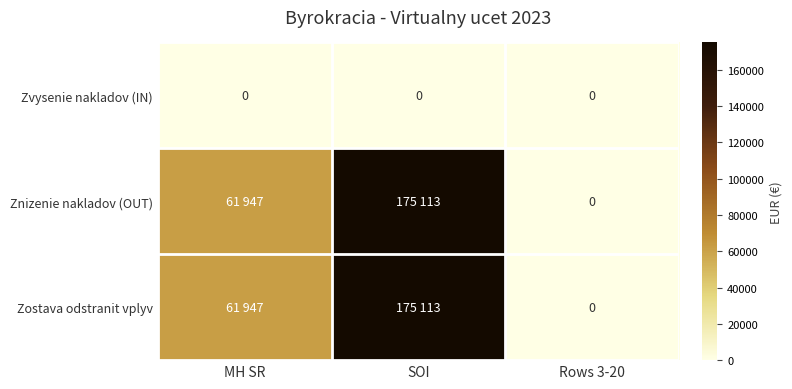

Is it true that Zvysenie nakladov (IN) equals 0 at SOI?

True